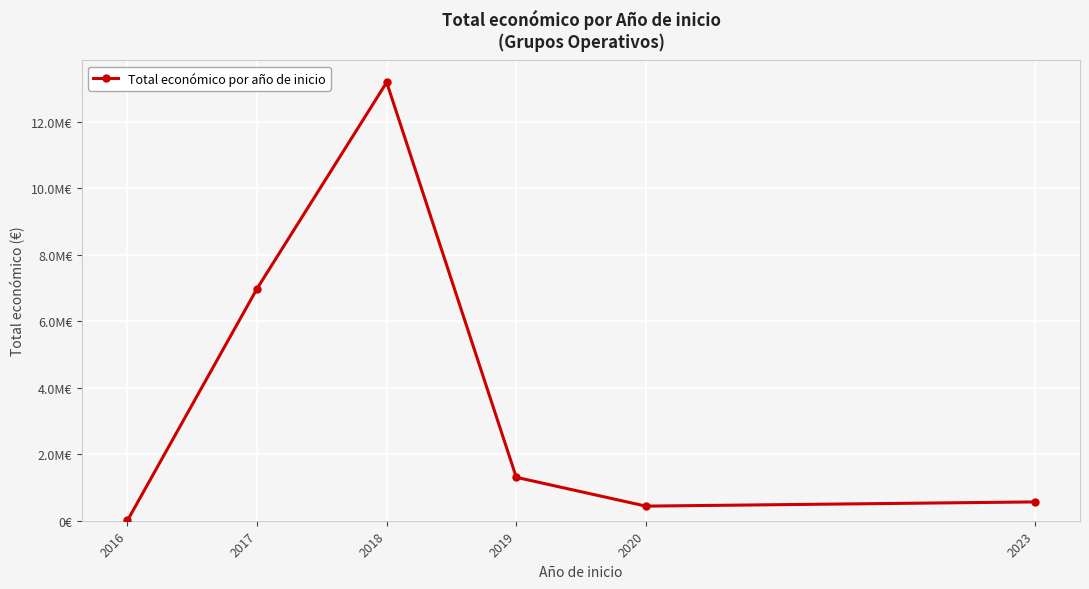

Is it true that the value at 2017 is 3953890?

False